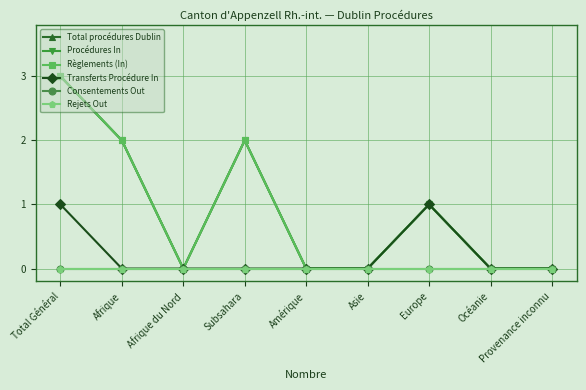

Does the chart have visible grid lines?

Yes